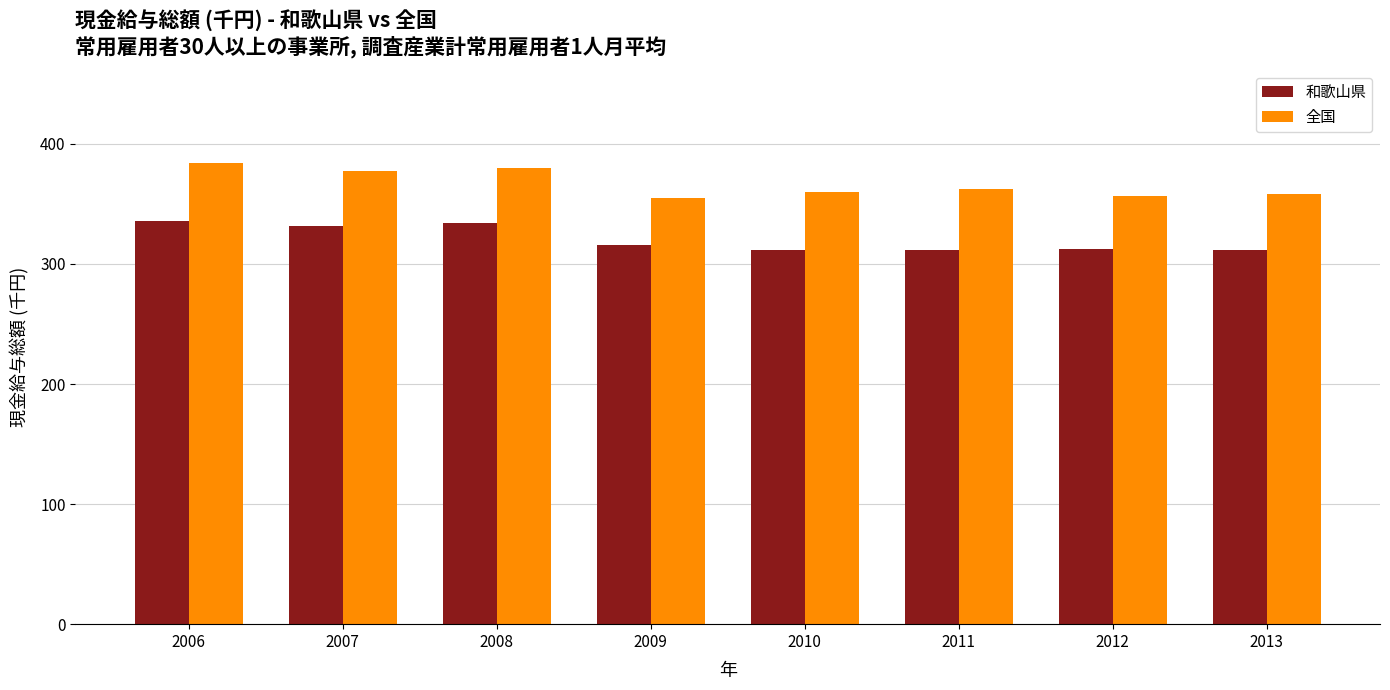

Which category has the highest value in the 全国 series?

2006